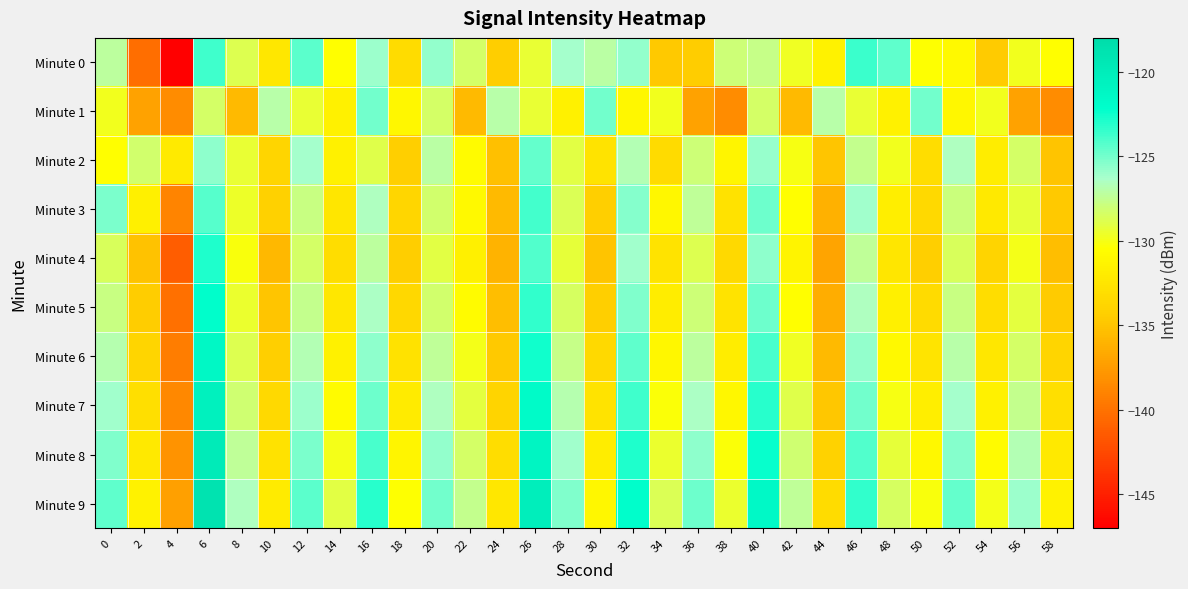

At which category is the sum across all series the highest?

6